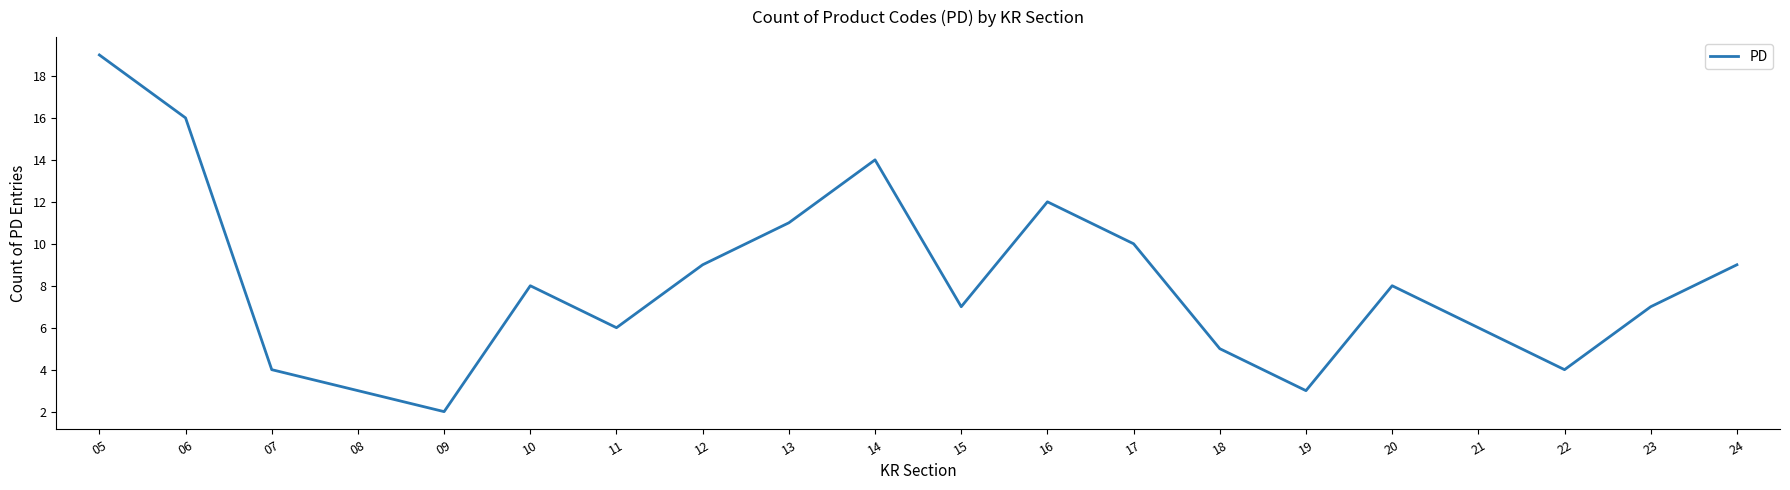

What is the greatest value displayed?

19